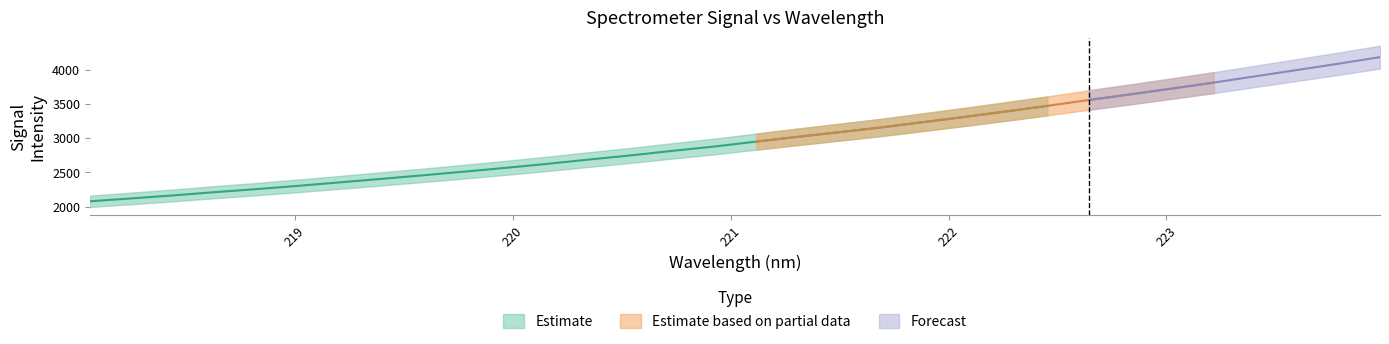

Count the number of categories in the chart.

32